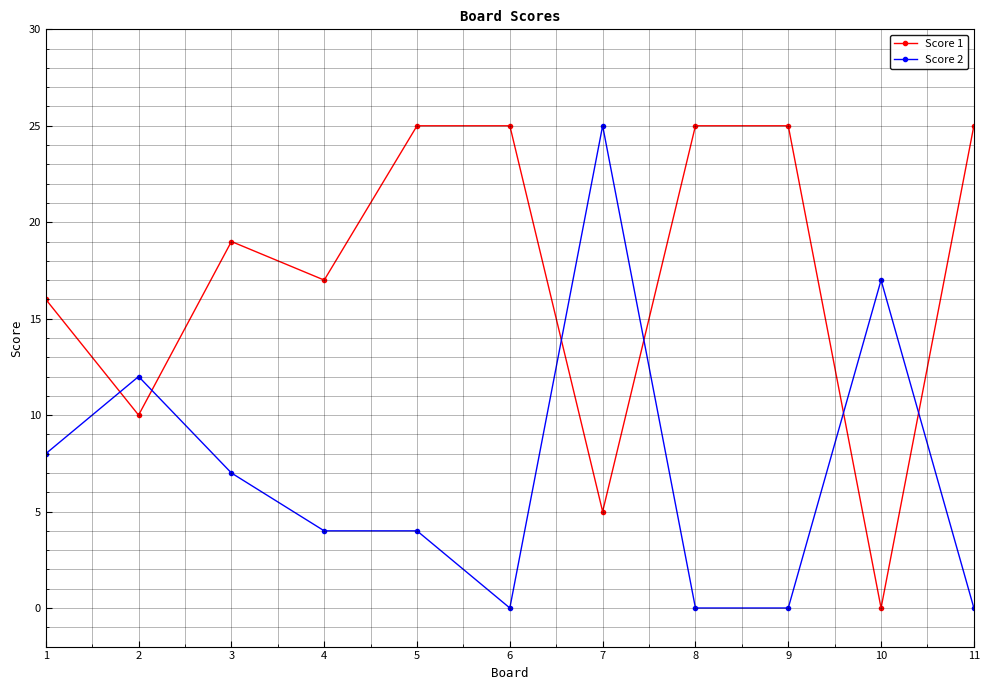

Does the chart have visible grid lines?

Yes